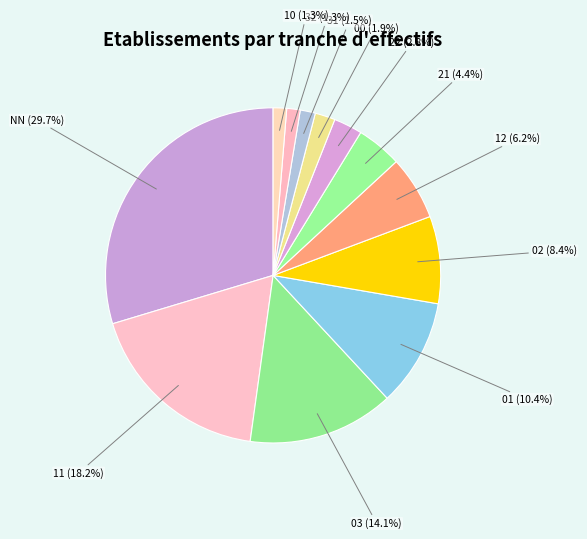

Is it true that 12 is 1% of the pie?

False